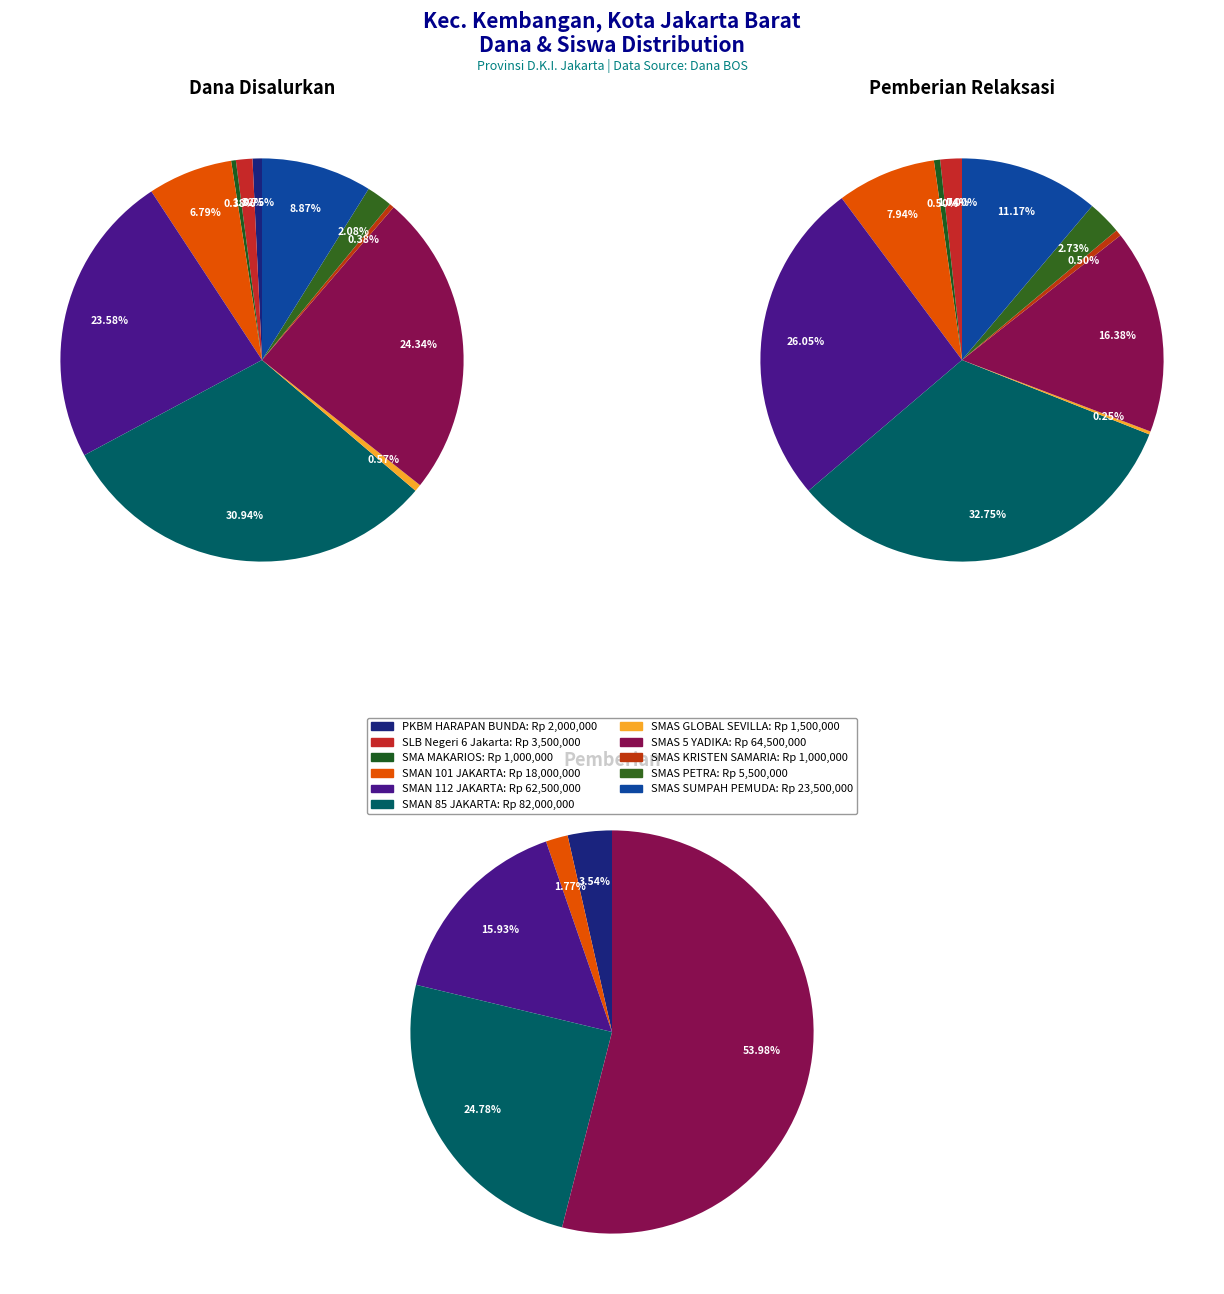

Between SMA MAKARIOS and SMAS KRISTEN SAMARIA, which series saw the biggest shift?

Dana Disalurkan